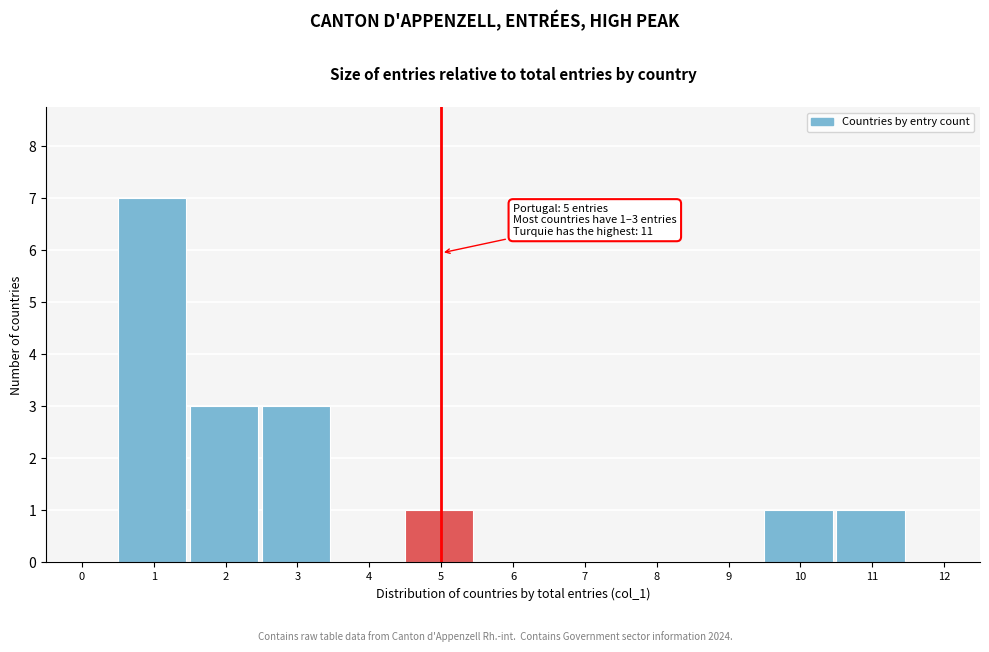

Reading left to right, list all the values displayed in this chart.

0=0	1=7	2=3	3=3	4=0	5=1	6=0	7=0	8=0	9=0	10=1	11=1	12=0